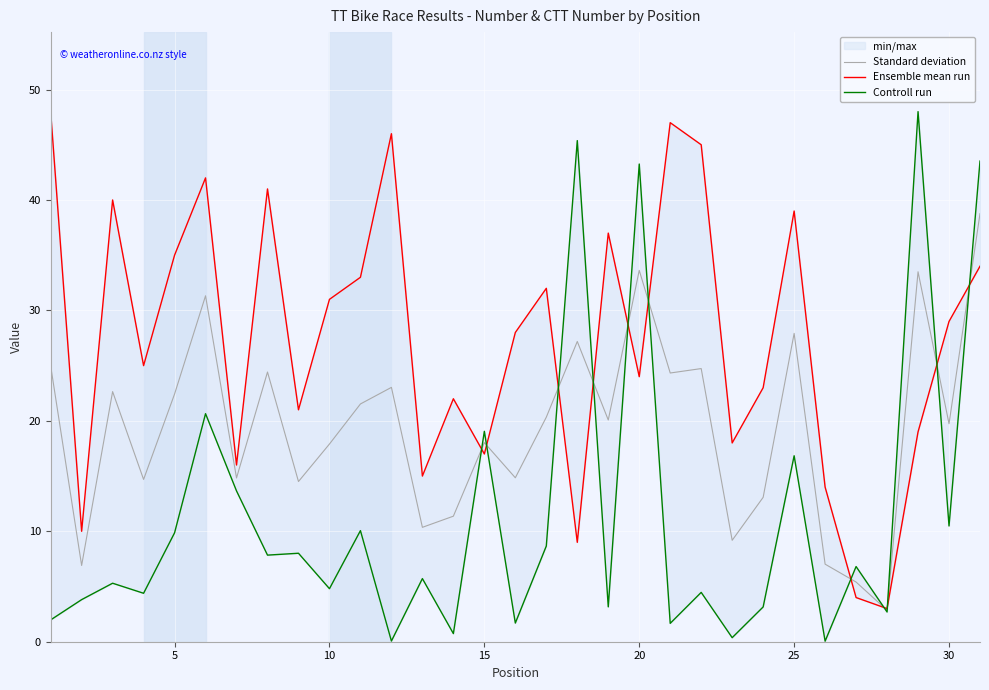

Which series has the largest range (max minus min)?

Controll run